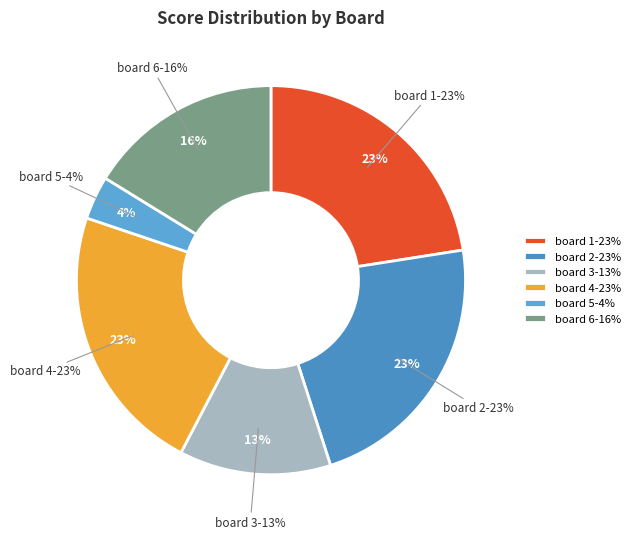

Rank the categories by value from lowest to highest.

Board 5, Board 3, Board 6, Board 1, Board 2, Board 4